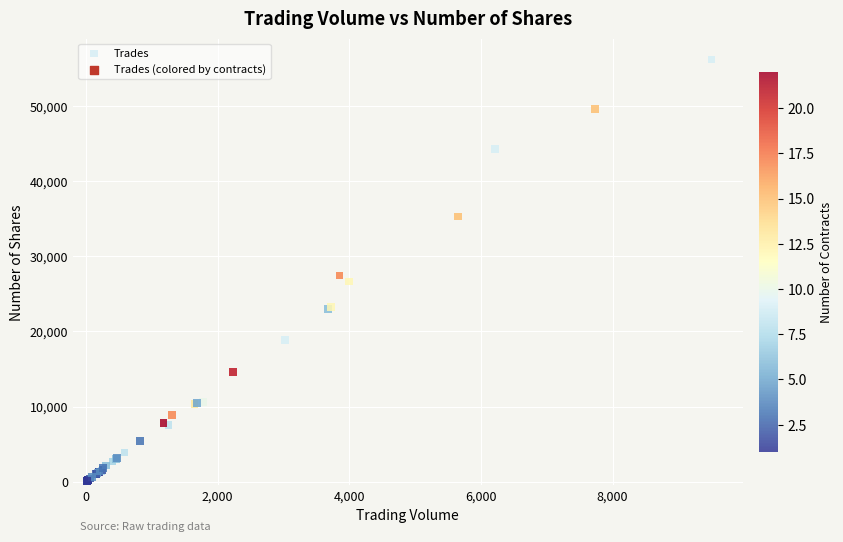

What Y value in the scatter plot is closest to 28143?

27481